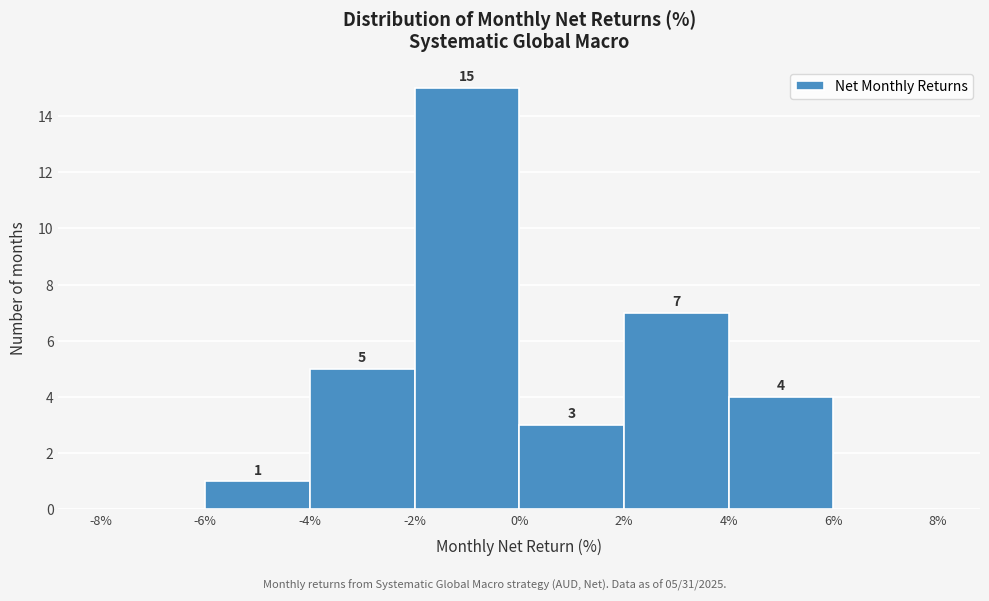

Over which range of the x-axis is the bar tallest?

-2% to 0%